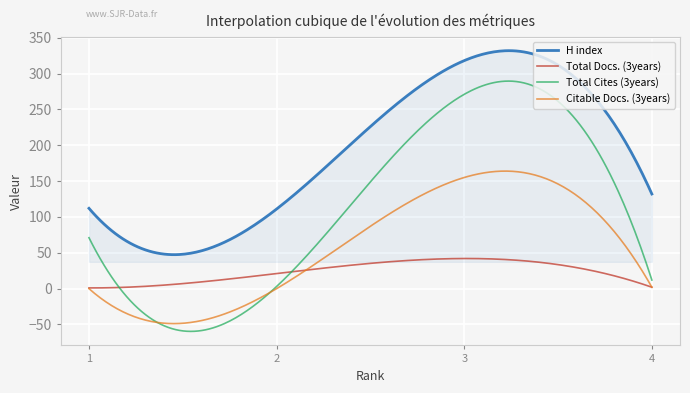

Rank the series by their average value, from lowest to highest.

Total Docs. (3years), Citable Docs. (3years), Total Cites (3years), H index